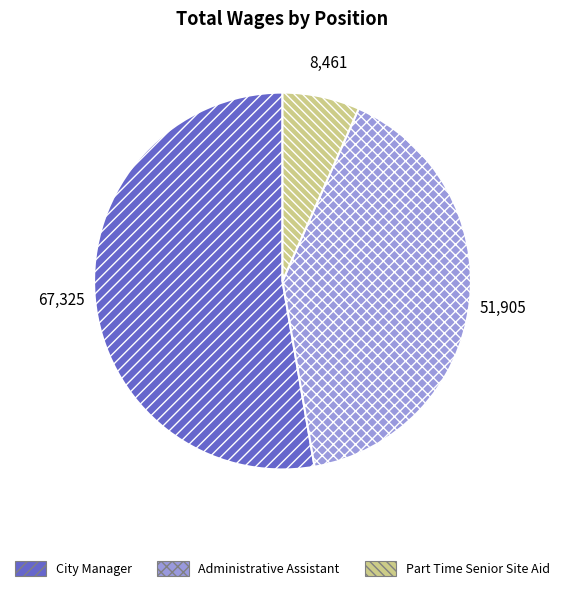

Rank the categories by value from lowest to highest.

Part Time Senior Site Aid, Administrative Assistant, City Manager